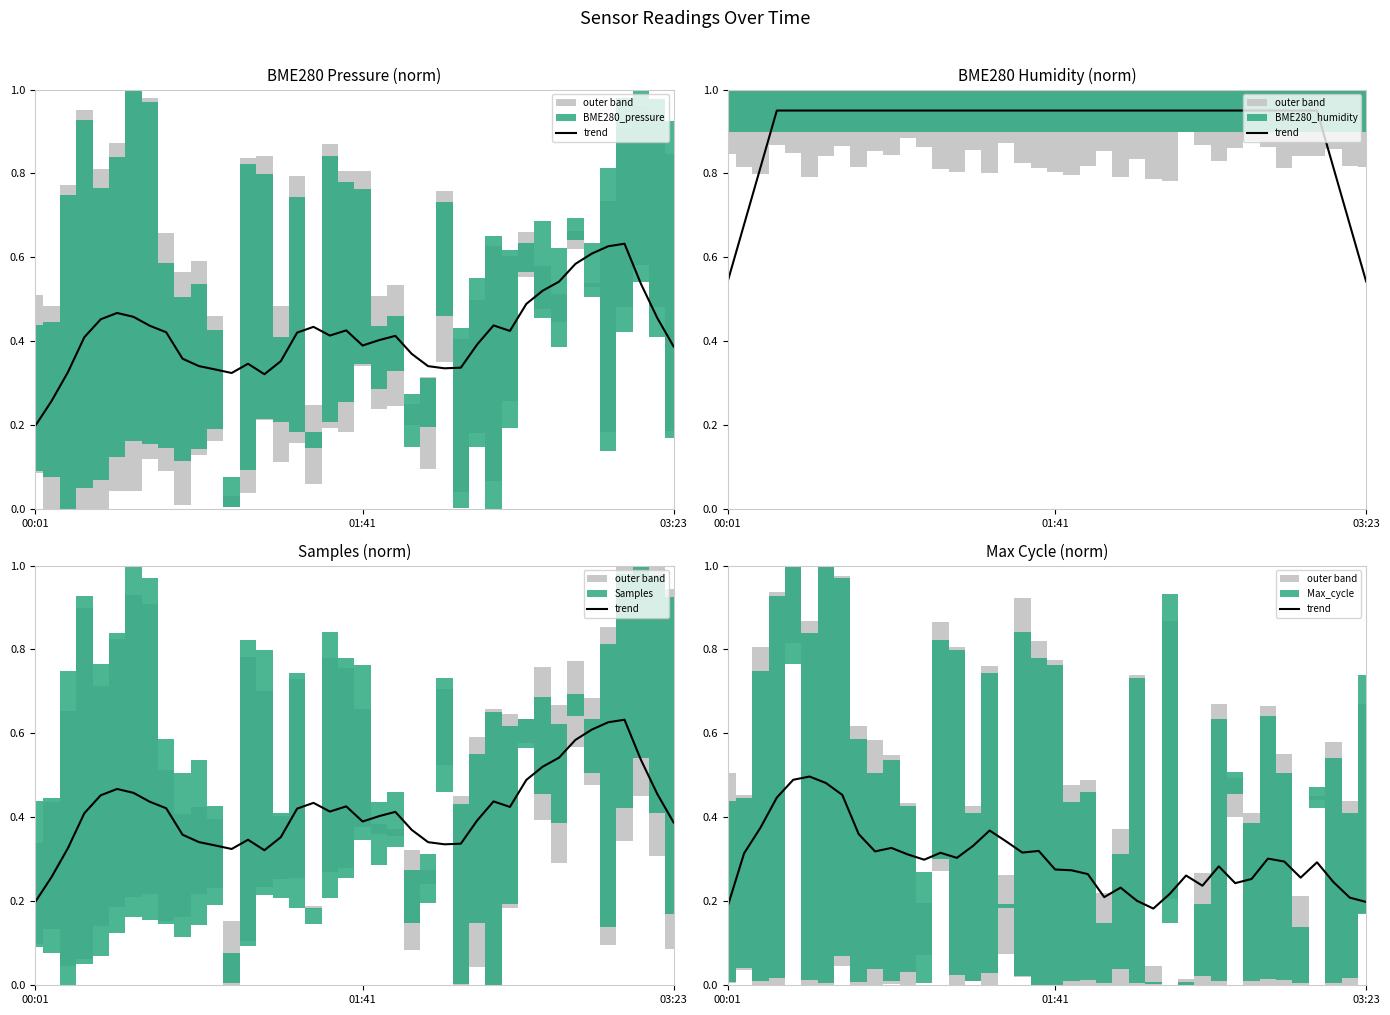

How many points are lower than both their immediate neighbors (excluding endpoints)?

9